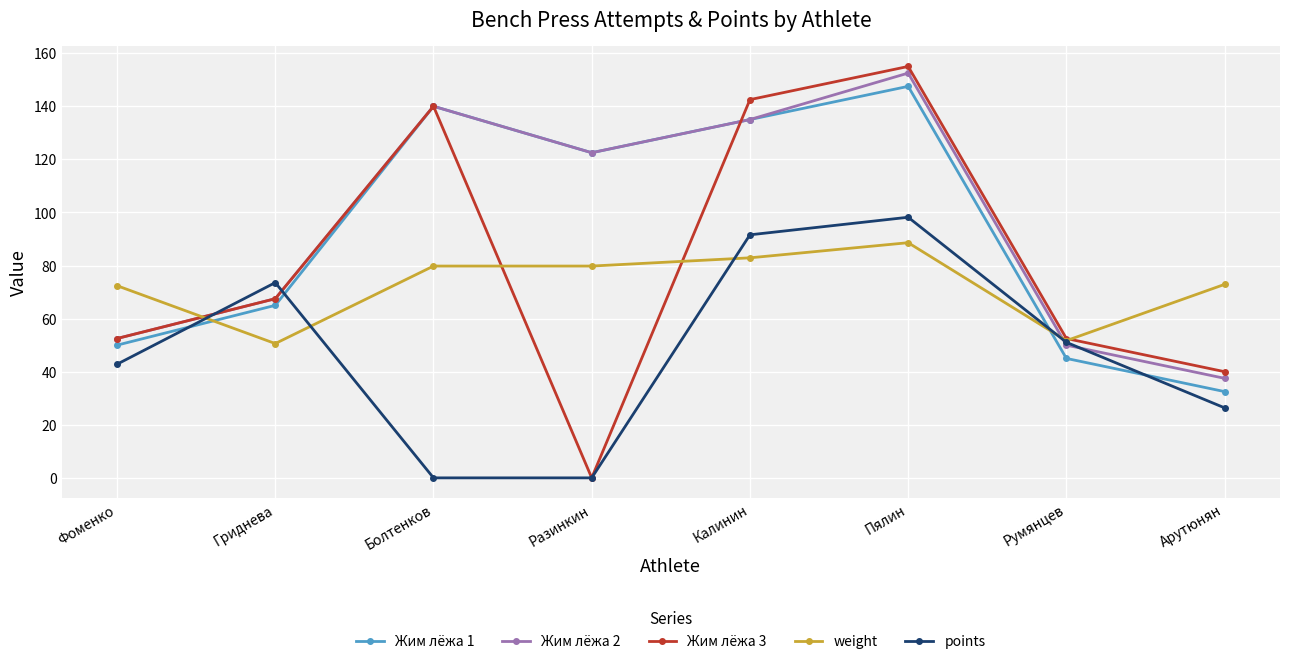

List the series in order of their peak value, lowest first.

weight, points, Жим лёжа 1, Жим лёжа 2, Жим лёжа 3